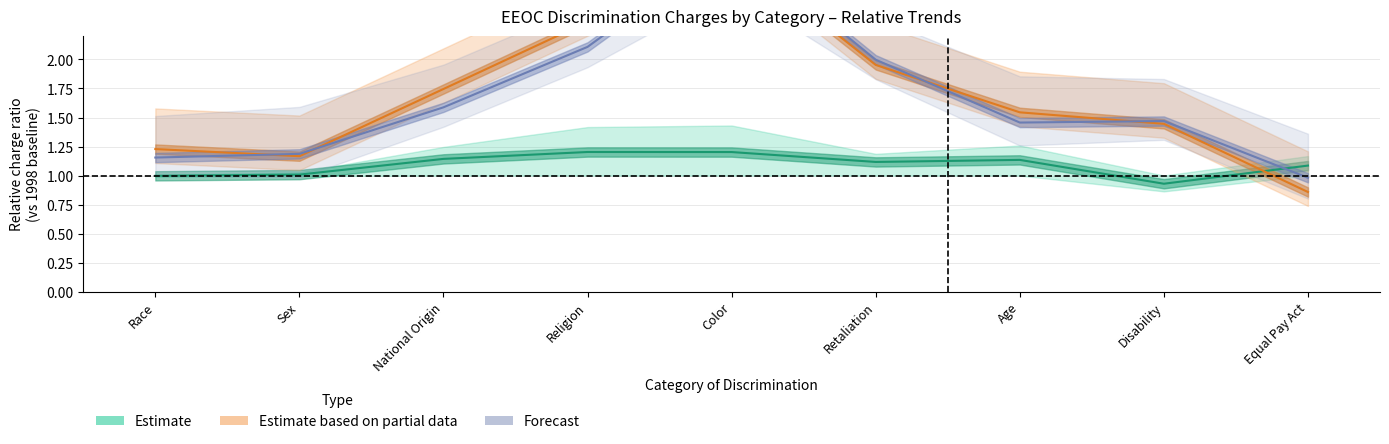

The value of Forecast (2011–2012) at Race is 1.2. True or false?

True